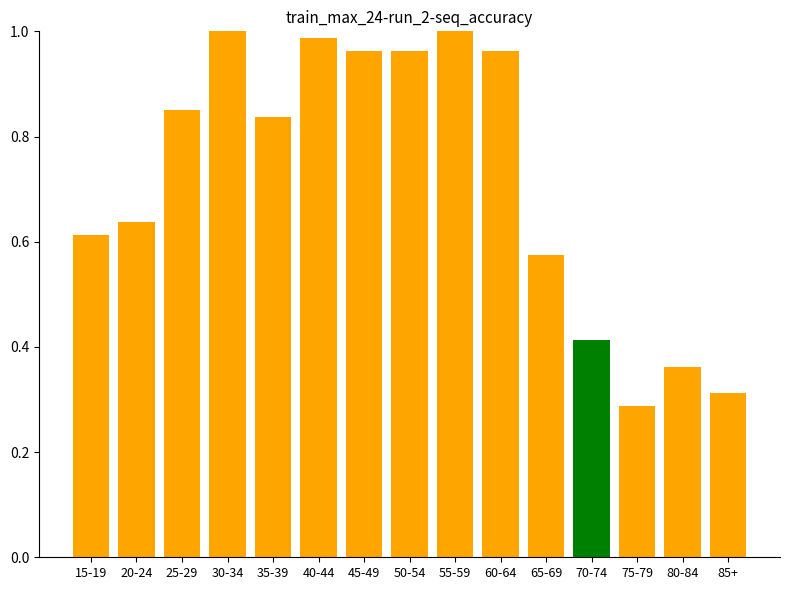

Is it true that the value at 15-19 is 0.2?

False